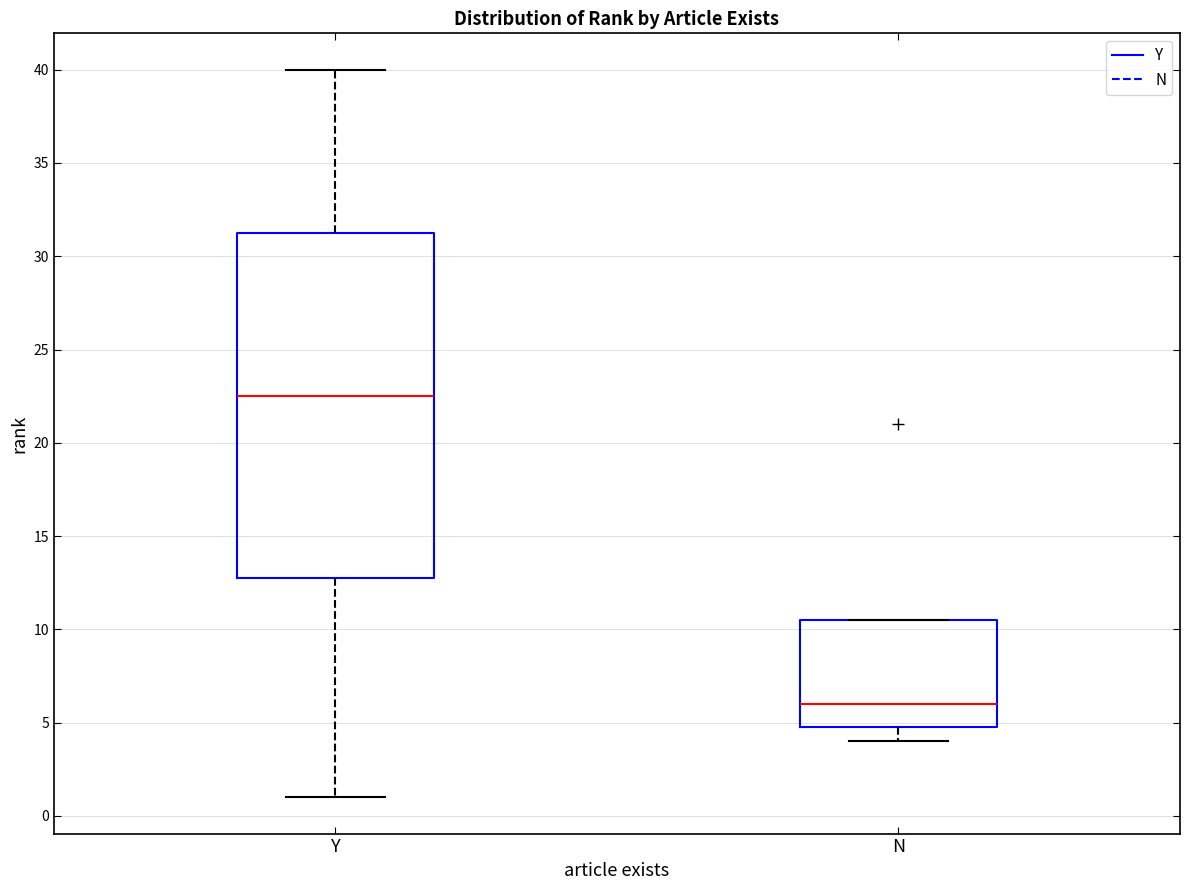

Comparing the boxes themselves (not the whiskers), which one is the tallest?

Y